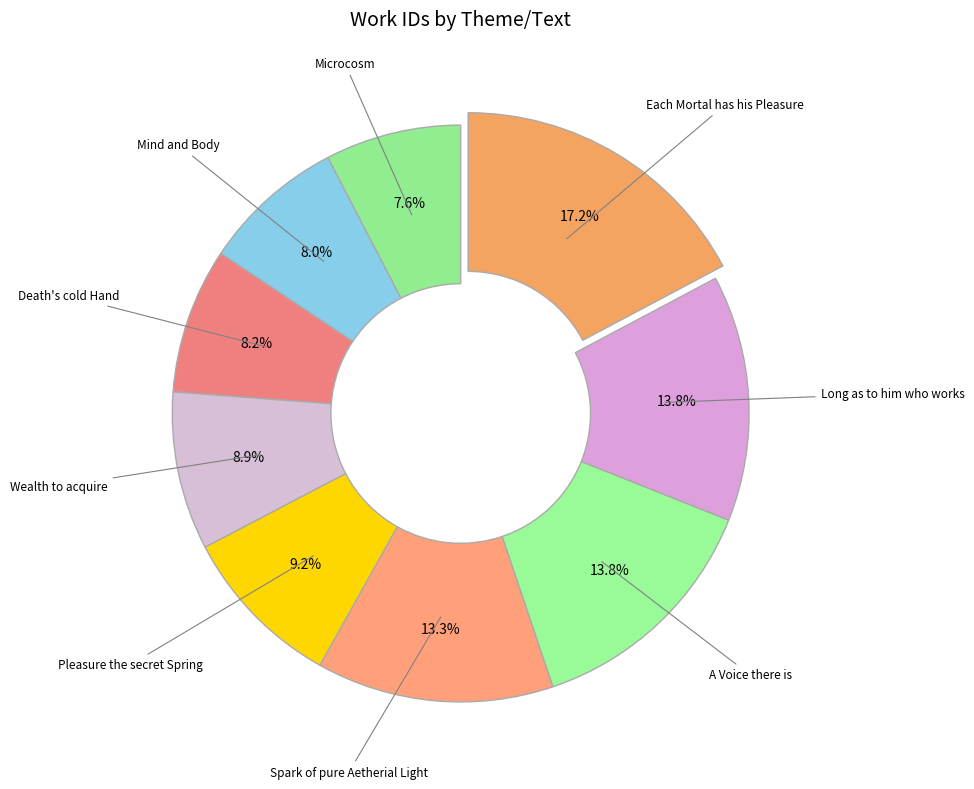

To the nearest percent, what is the combined percentage of Wealth to acquire and Each Mortal has his Pleasure?

26%